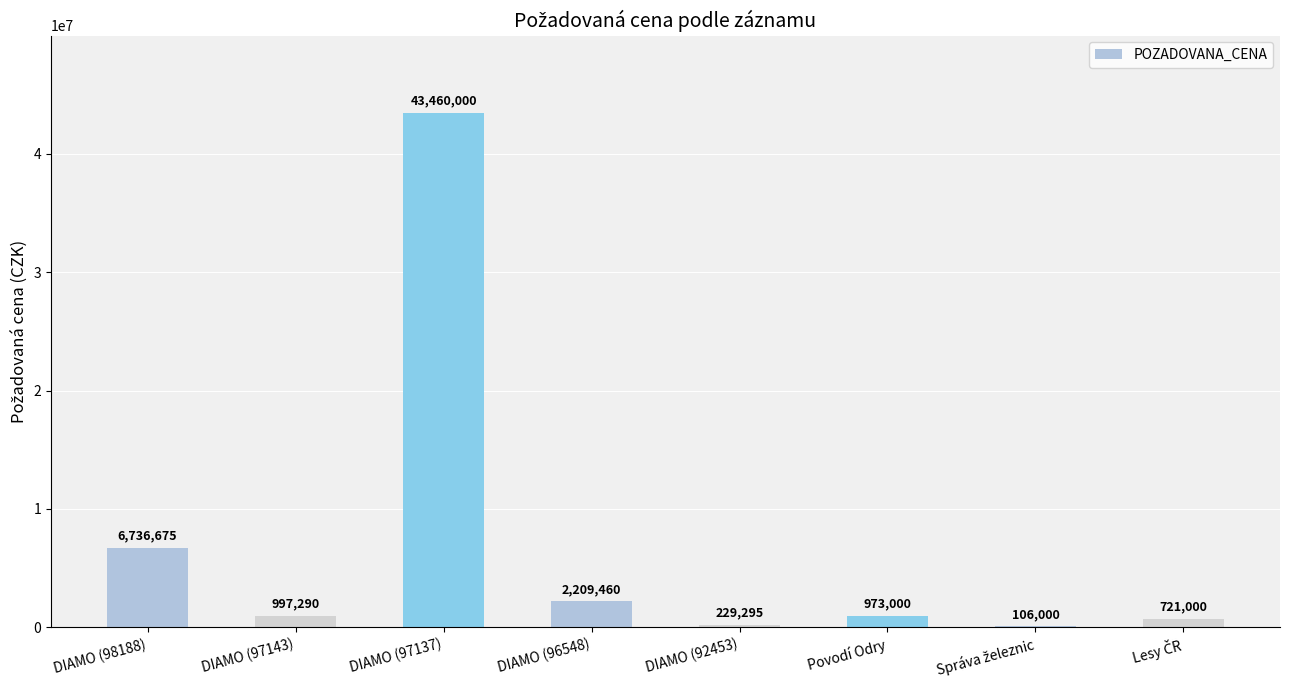

Is it true that the value at Povodí Odry is 973000?

True